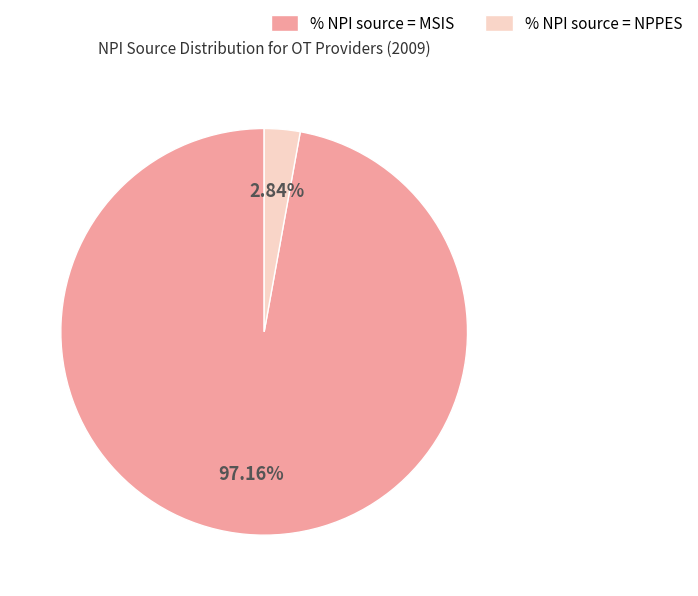

How much of the chart is everything except % NPI source = MSIS?

2.8%